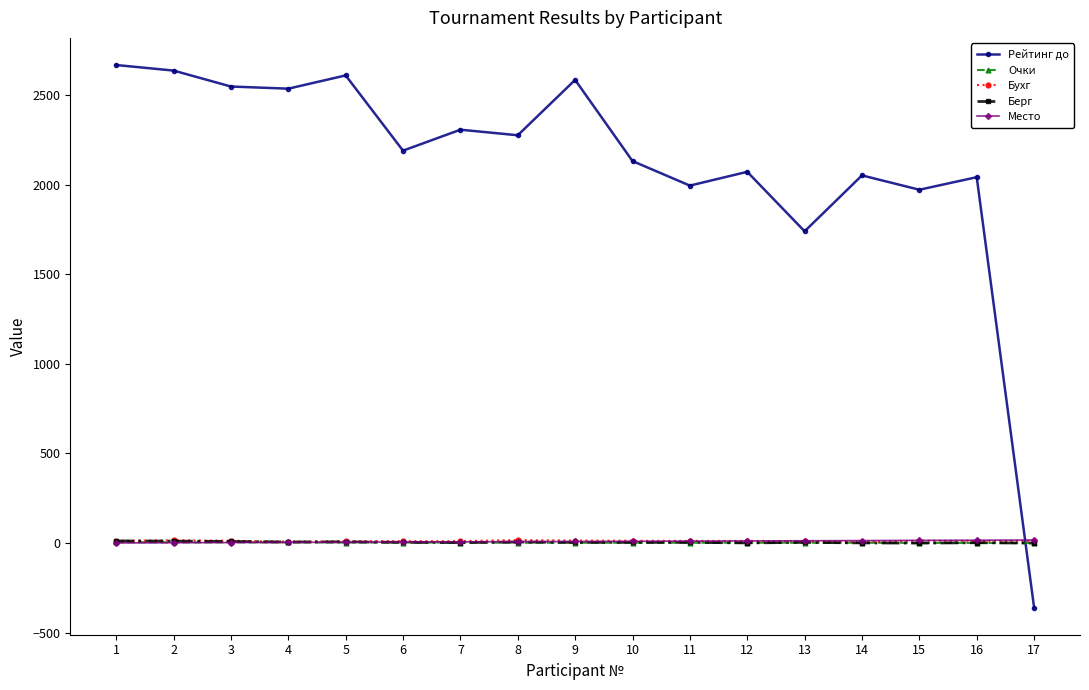

What is the value of the Рейтинг до point at the 7th from the left?

2307